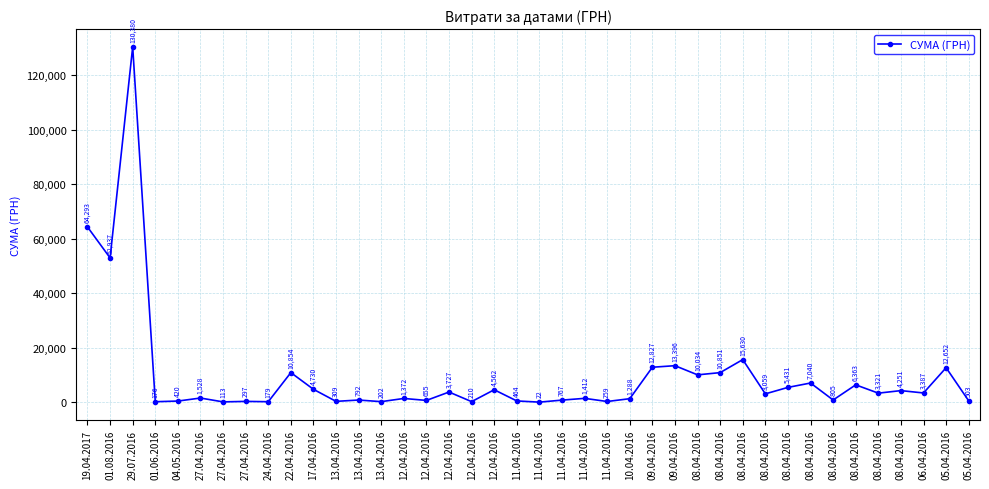

At which label does the data first exceed 3059?

19.04.2017